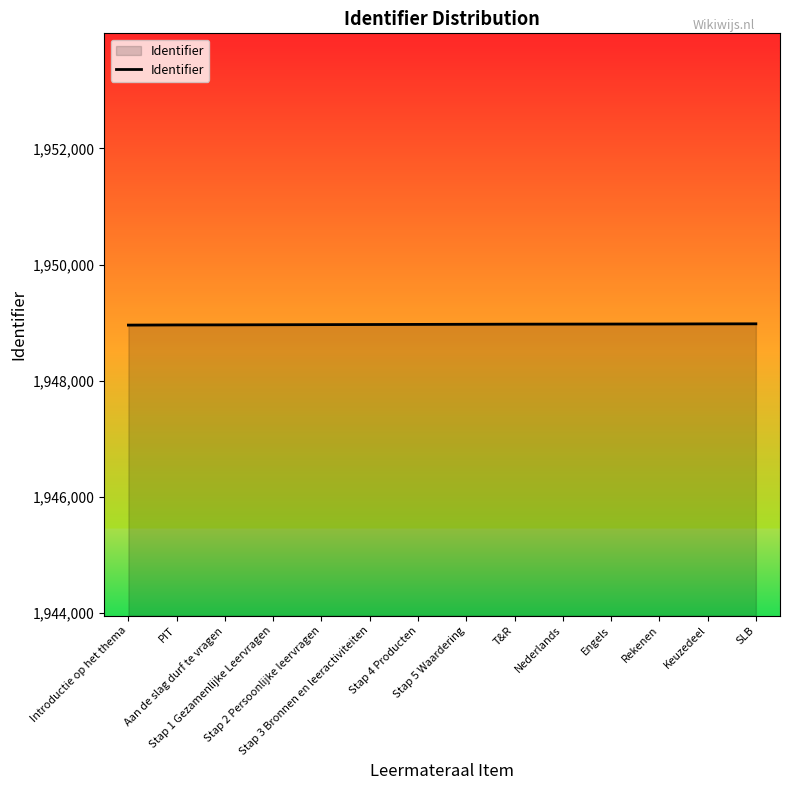

What is the maximum value shown in the chart?

1948982